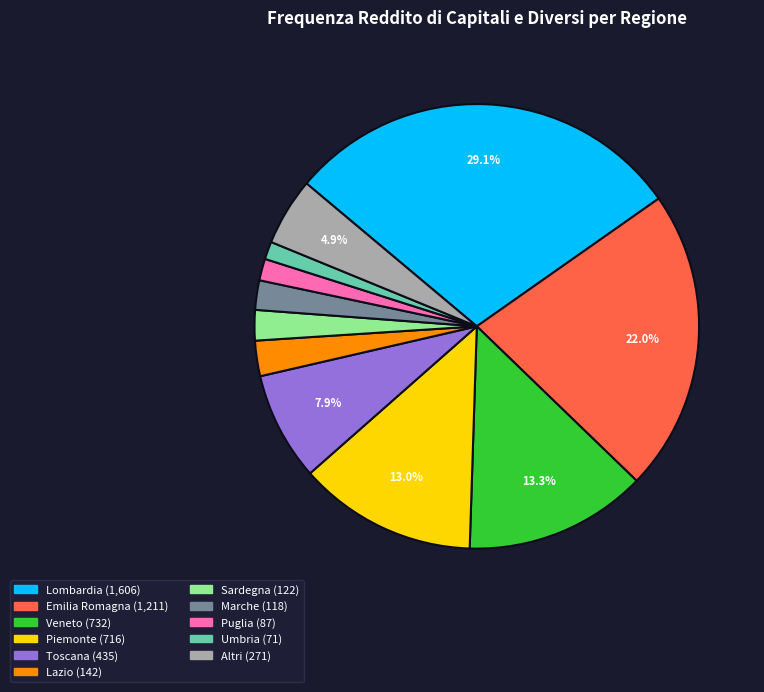

To the nearest percent, what is the difference between the largest and smallest slice percentages?

28%